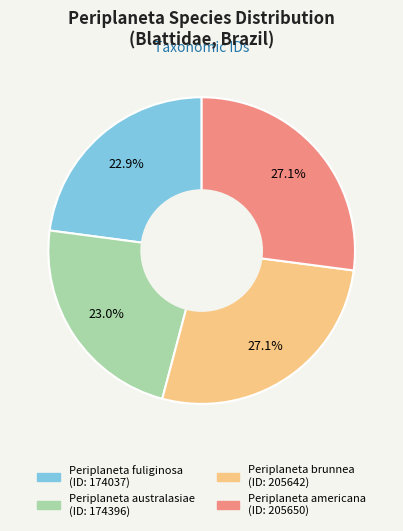

What percentage do Periplaneta brunnea and Periplaneta australasiae together represent?

50.0%